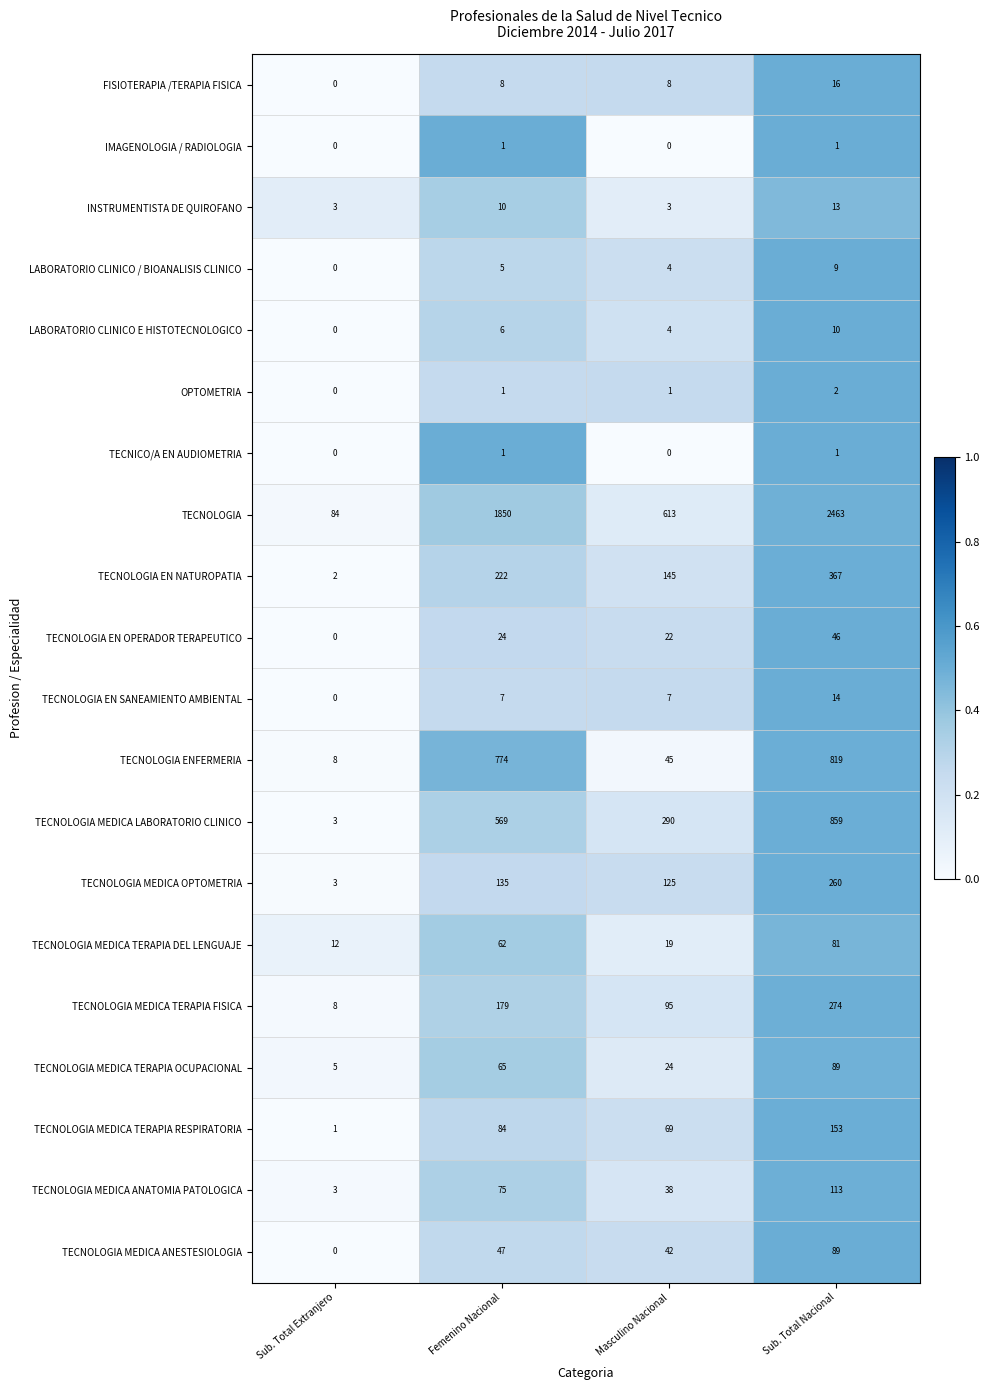

The value of TECNICO/A EN AUDIOMETRIA at Femenino Nacional is 2. True or false?

False